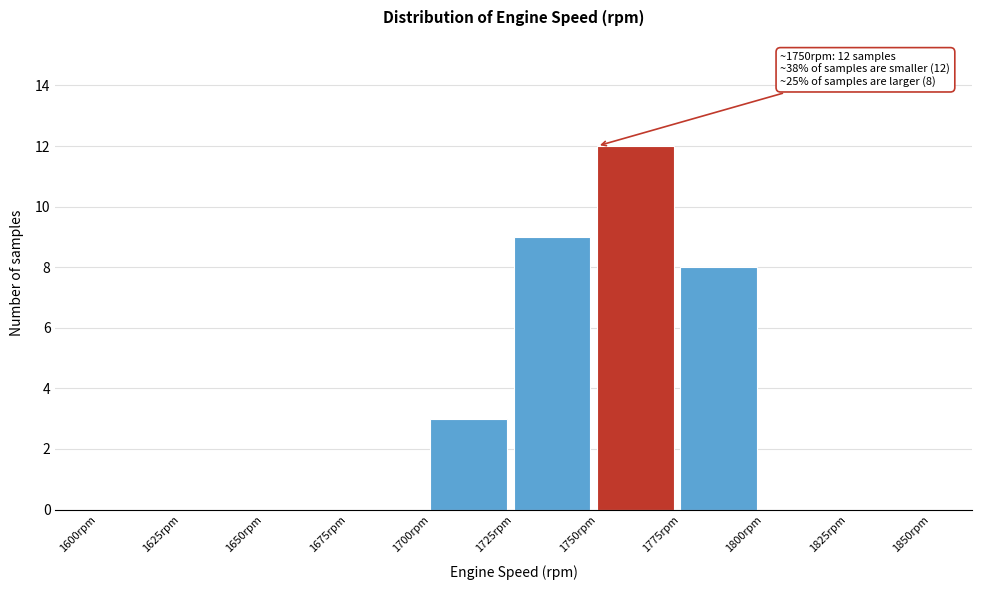

Which range on the x-axis has the tallest bar?

1750 to 1775